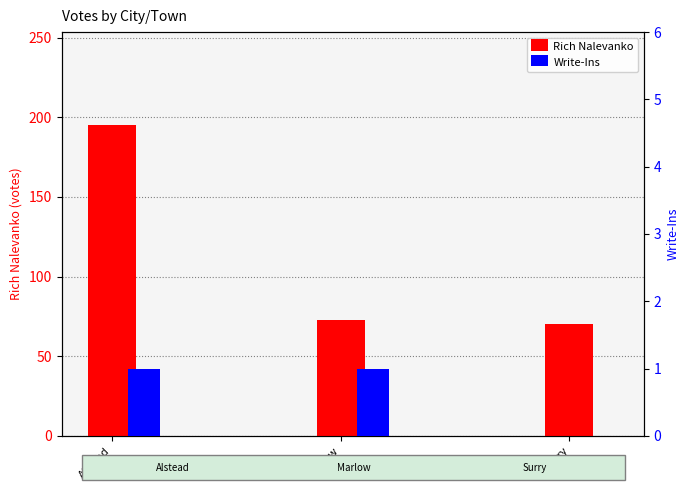

At how many categories does at least one series exceed 176?

1